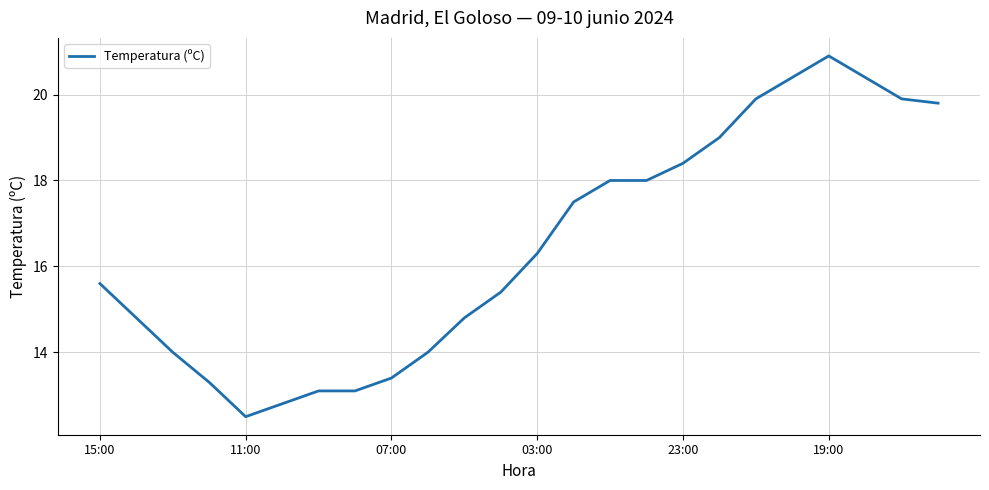

What is the greatest value displayed?

20.9